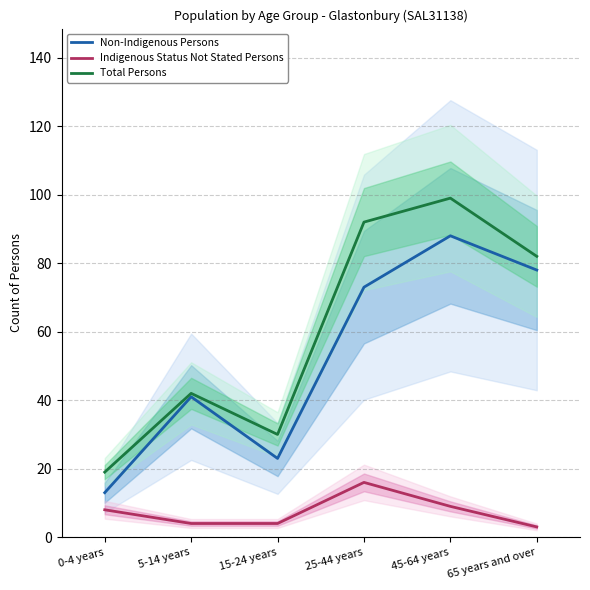

What is the minimum value for Total Persons?

19